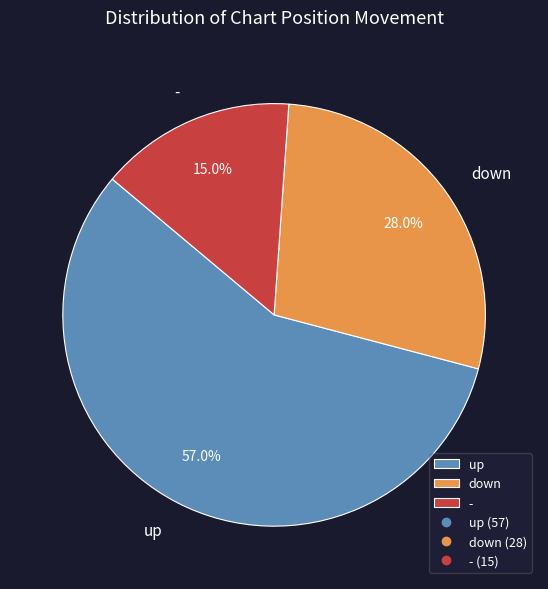

To the nearest percent, what percentage of the pie is down?

28%